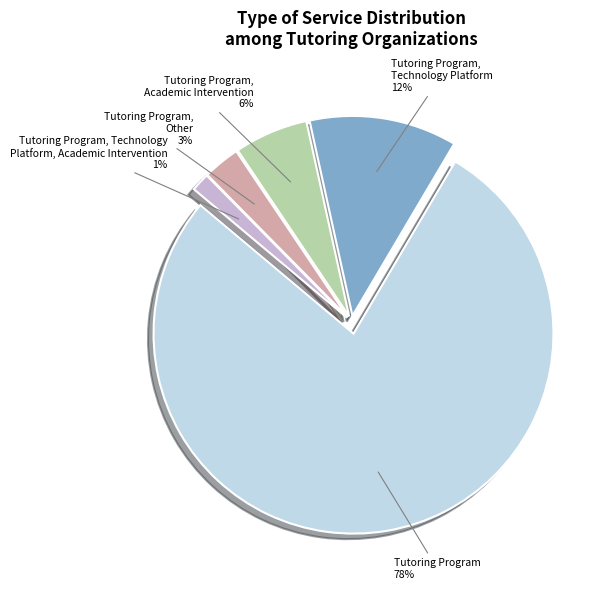

Is Tutoring Program, Other the majority of the pie?

No